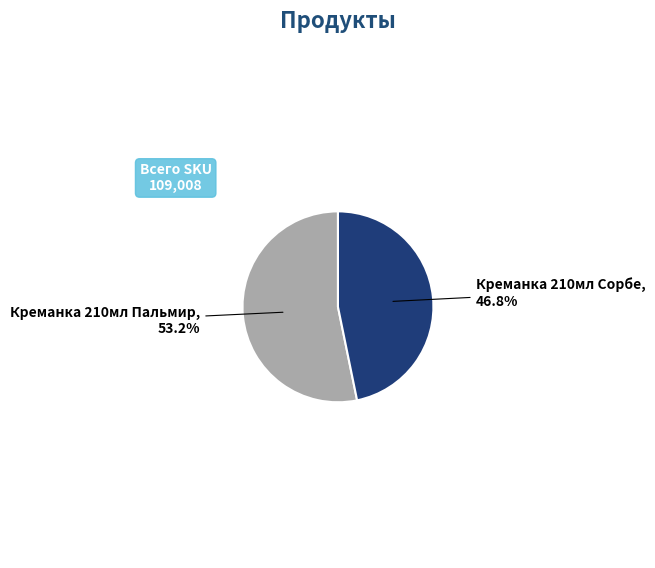

What percentage do Креманка 210мл Сорбе and Креманка 210мл Пальмир together represent?

100.0%